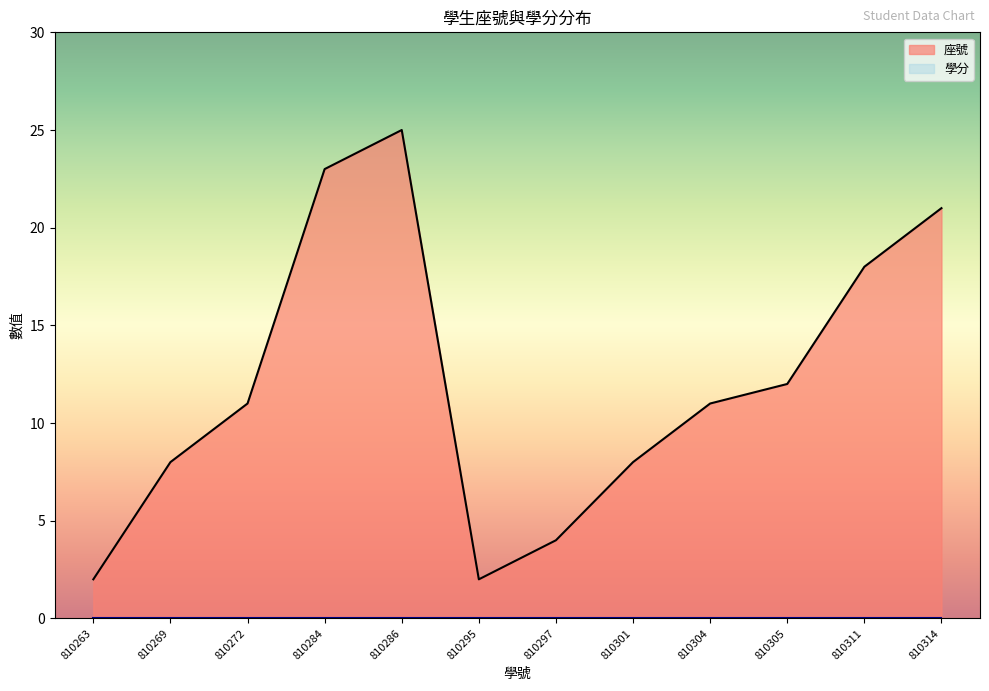

Reading right to left, extract all data points from this chart.

810314=21	810311=18	810305=12	810304=11	810301=8	810297=4	810295=2	810286=25	810284=23	810272=11	810269=8	810263=2